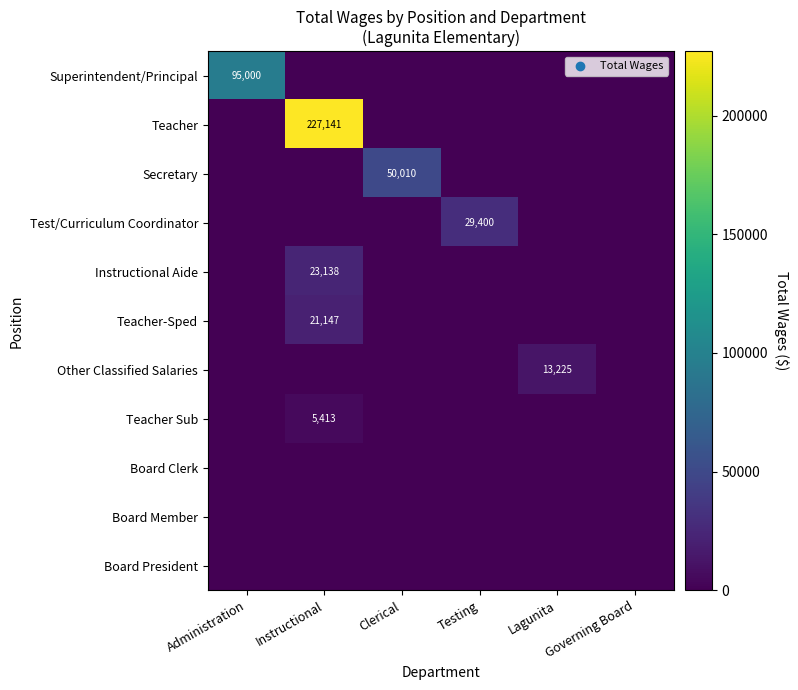

The value of Secretary at Clerical is 50010. True or false?

True